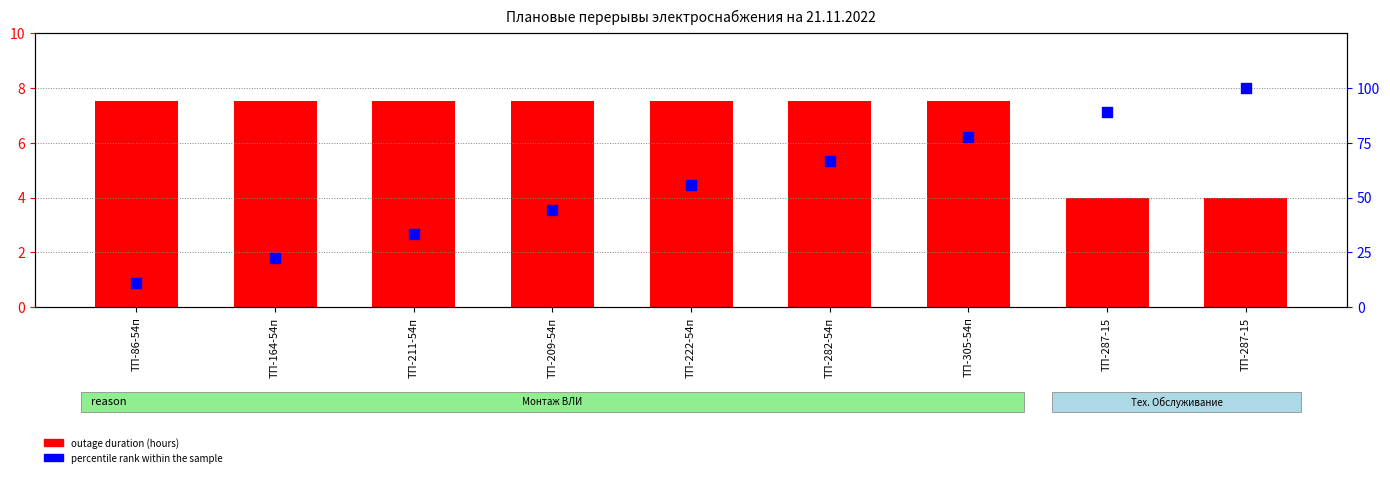

At how many categories does at least one series exceed 64?

4